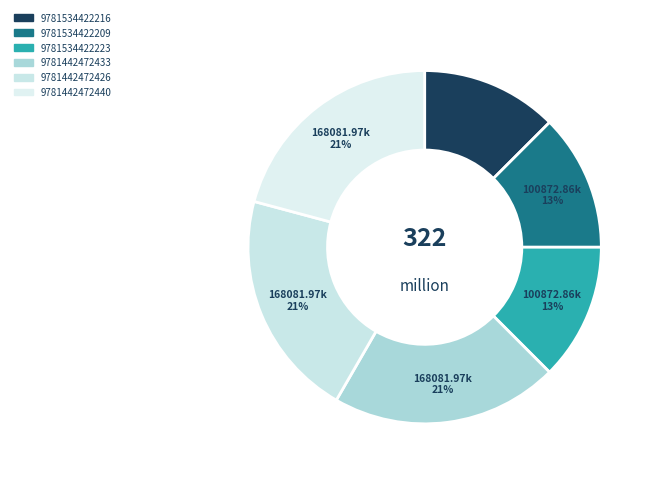

To the nearest percent, what percentage of the pie is 9781442472433?

21%